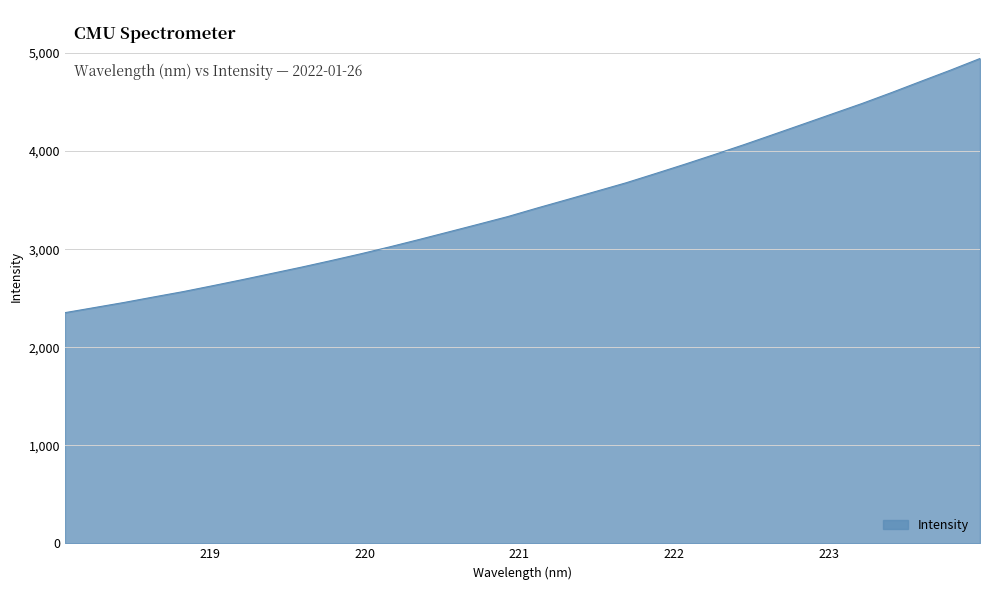

What is the difference between the maximum and minimum values?

2592.2